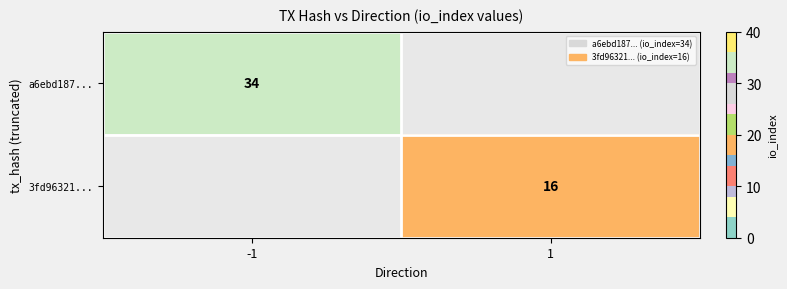

Which category has the lowest value across all series?

1